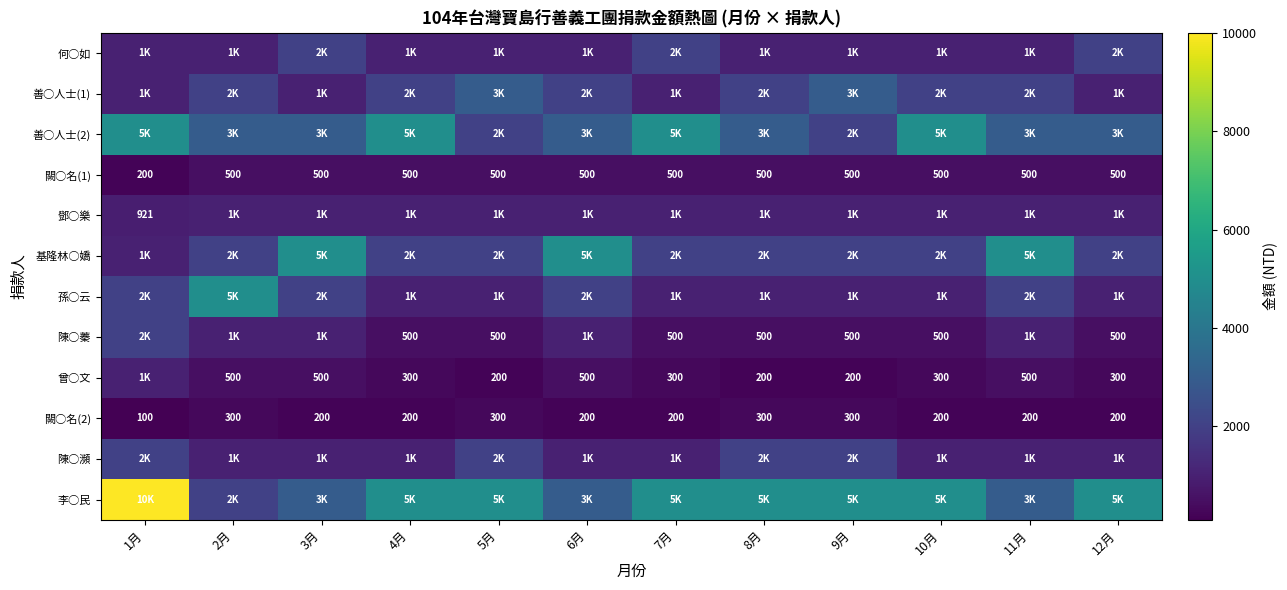

True or false: 鄧○樂 has a value of 921 at 1月.

True